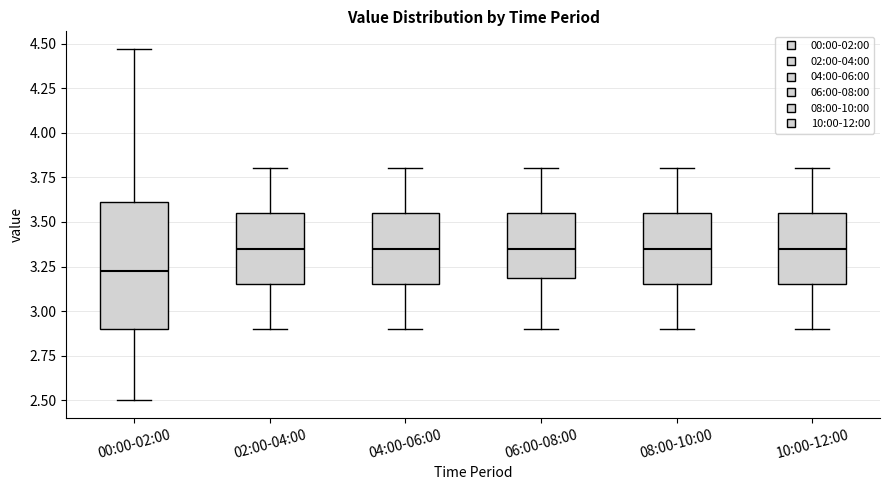

Reading left to right, transcribe this box plot: for each box, give where its median line is, the range the box spans, and where its two whiskers end, as read against the y-axis. The values are not printed on the chart, so give them approximately, as read against the axis.

00:00-02:00: median 3.25, box 2.90 to 3.60, whiskers 2.50 to 4.45
02:00-04:00: median 3.35, box 3.15 to 3.55, whiskers 2.90 to 3.80
04:00-06:00: median 3.35, box 3.15 to 3.55, whiskers 2.90 to 3.80
06:00-08:00: median 3.35, box 3.20 to 3.55, whiskers 2.90 to 3.80
08:00-10:00: median 3.35, box 3.15 to 3.55, whiskers 2.90 to 3.80
10:00-12:00: median 3.35, box 3.15 to 3.55, whiskers 2.90 to 3.80